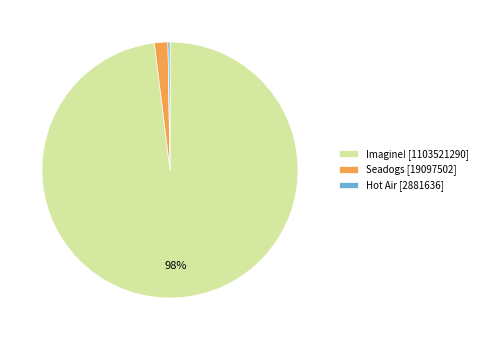

True or false: Seadogs [19097502] accounts for 10% of the total.

False